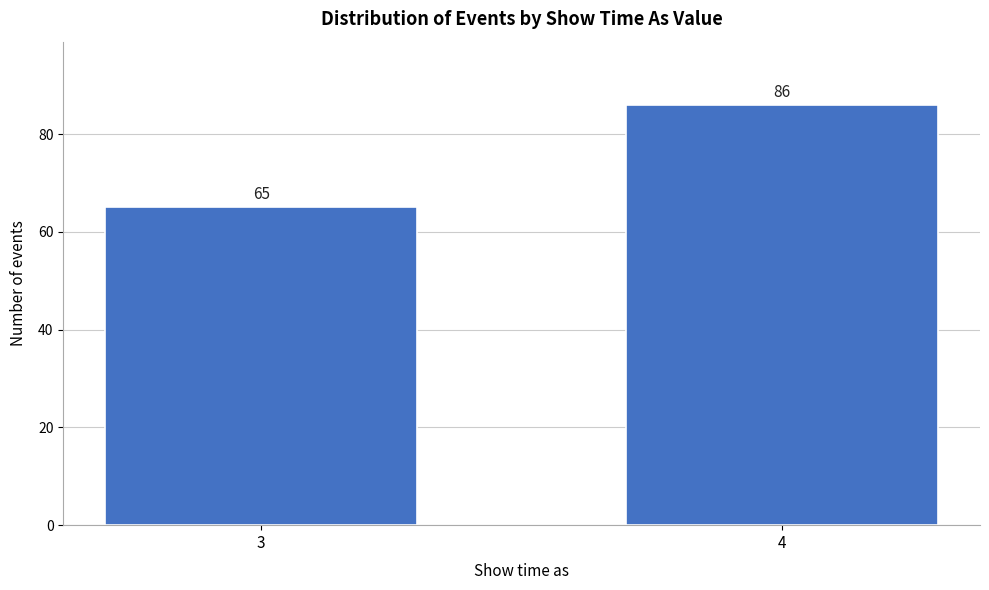

Reading right to left, transcribe all the data shown in this chart.

86	65